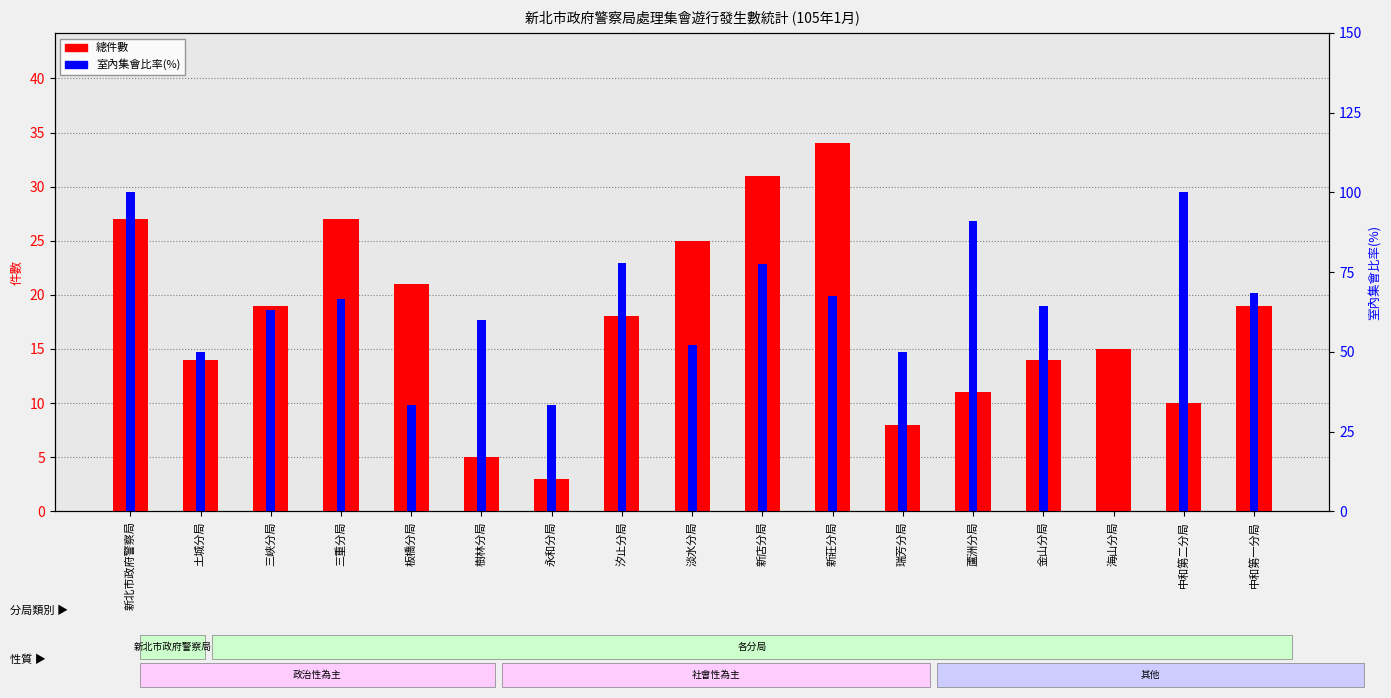

Reading left to right, transcribe all the data shown in this chart.

總件數: 新北市政府警察局=27.0	土城分局=14.0	三峽分局=19.0	三重分局=27.0	板橋分局=21.0	樹林分局=5.0	永和分局=3.0	汐止分局=18.0	淡水分局=25.0	新店分局=31.0	新莊分局=34.0	瑞芳分局=8.0	蘆洲分局=11.0	金山分局=14.0	海山分局=15.0	中和第二分局=10.0	中和第一分局=19.0
室內集會比率(%): 新北市政府警察局=100.0	土城分局=50.0	三峽分局=63.2	三重分局=66.7	板橋分局=33.3	樹林分局=60.0	永和分局=33.3	汐止分局=77.8	淡水分局=52.0	新店分局=77.4	新莊分局=67.6	瑞芳分局=50.0	蘆洲分局=90.9	金山分局=64.3	海山分局=0.0	中和第二分局=100.0	中和第一分局=68.4